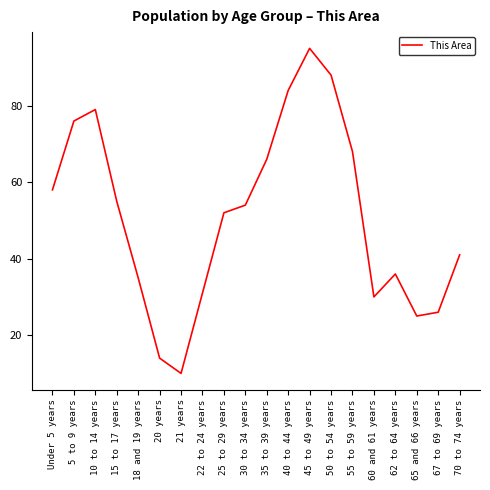

True or false: the data shows 64 at 62 to 64 years.

False